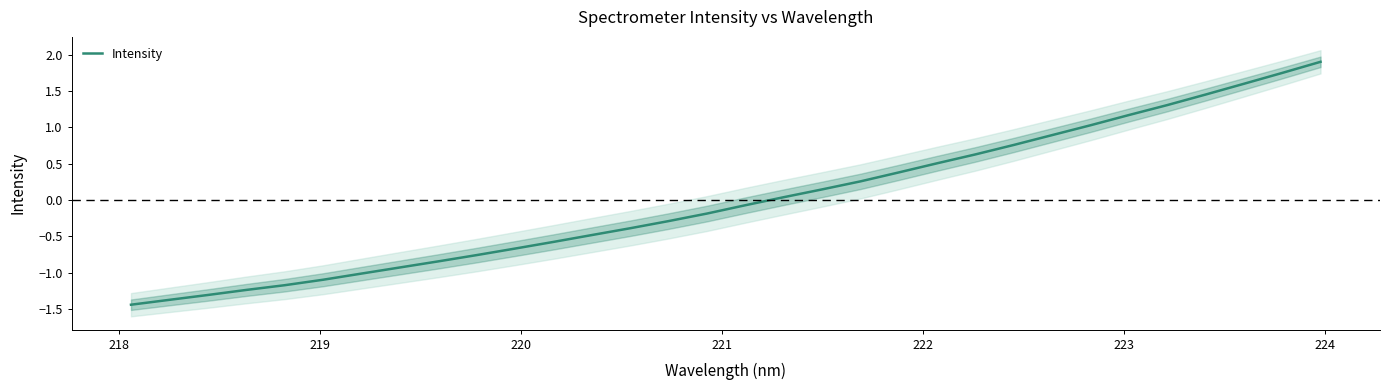

How many lines are shown in the chart?

1